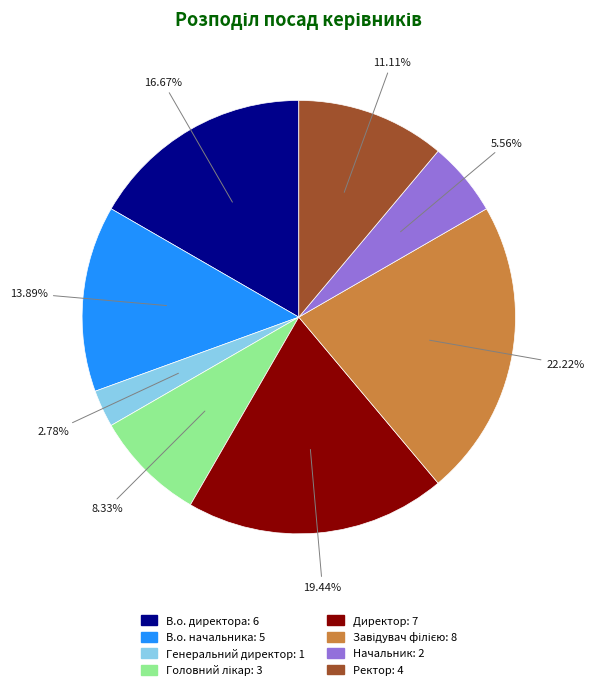

Does Директор represent more than half of the total?

No